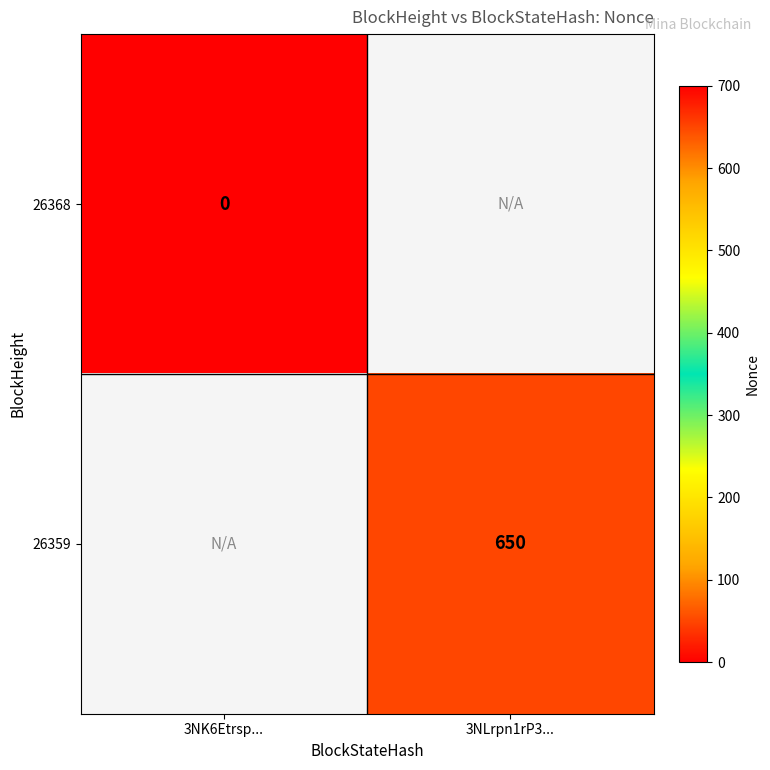

Is it true that 26359 equals 945 at 3NLrpn1rP3...?

False